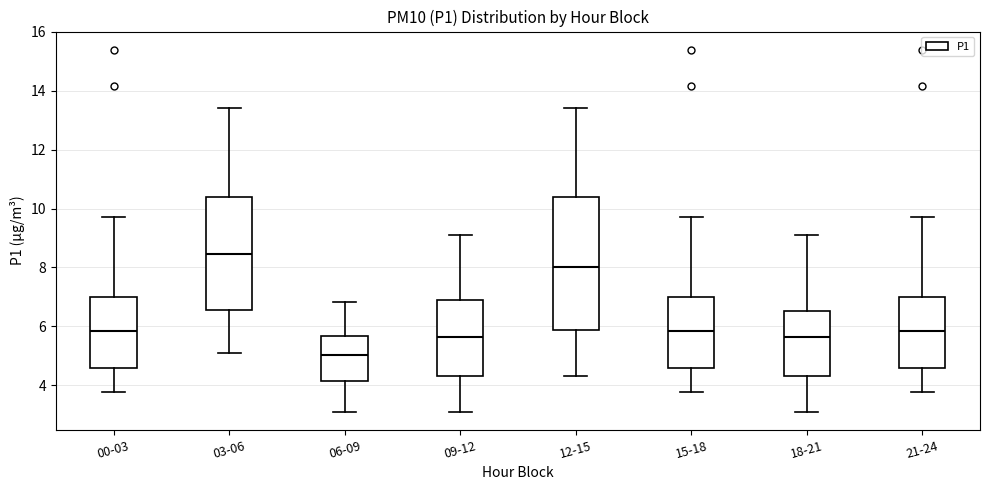

Reading left to right, read every box against the y-axis: the position of its median line, the range the box covers, and the ends of its whiskers. The values are not printed on the chart, so give them approximately, as read against the axis.

00-03: median 5.8, box 4.6 to 7.0, whiskers 3.8 to 9.8
03-06: median 8.4, box 6.6 to 10.4, whiskers 5.2 to 13.4
06-09: median 5.0, box 4.2 to 5.6, whiskers 3.2 to 6.8
09-12: median 5.6, box 4.4 to 6.8, whiskers 3.2 to 9.2
12-15: median 8.0, box 5.8 to 10.4, whiskers 4.4 to 13.4
15-18: median 5.8, box 4.6 to 7.0, whiskers 3.8 to 9.8
18-21: median 5.6, box 4.4 to 6.6, whiskers 3.2 to 9.2
21-24: median 5.8, box 4.6 to 7.0, whiskers 3.8 to 9.8